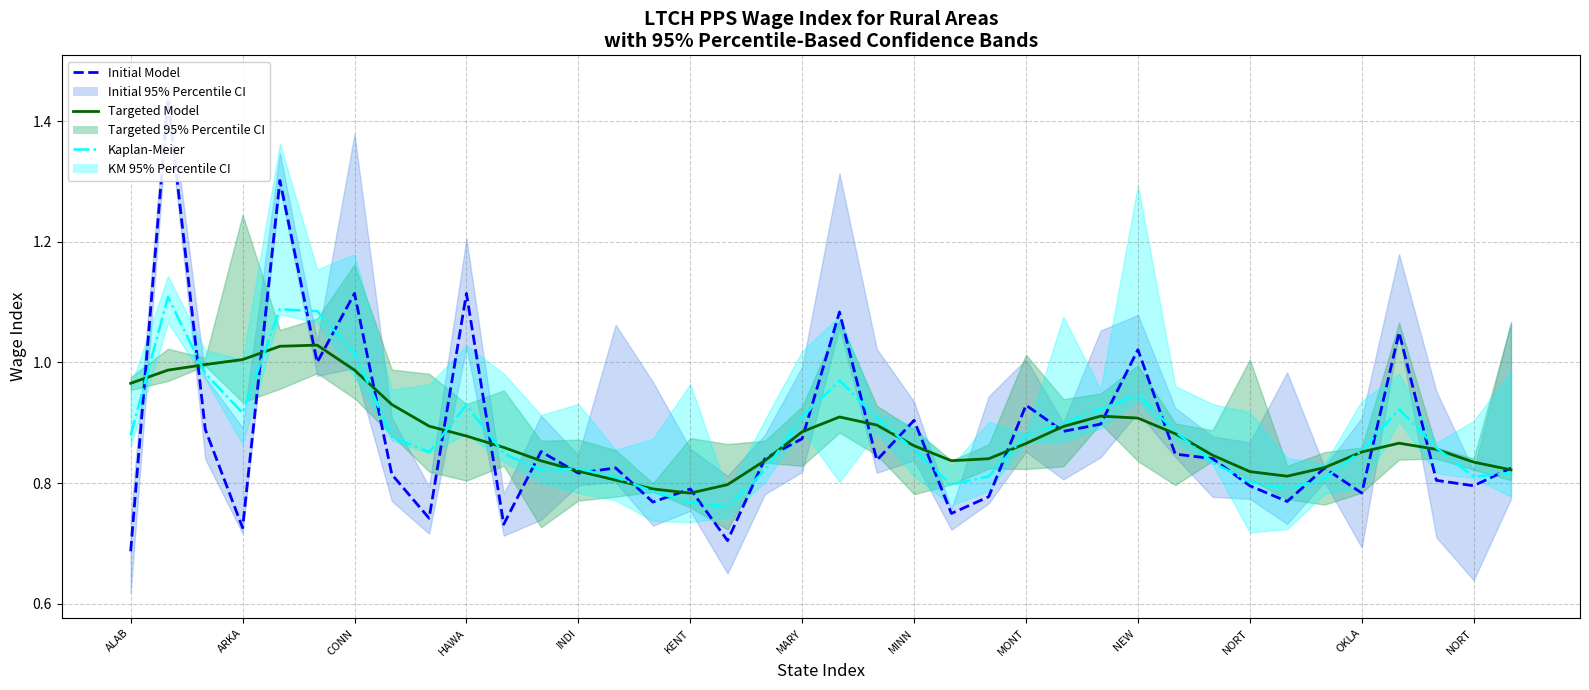

After their last crossing, which series has the higher values: Kaplan-Meier or Targeted Model?

Targeted Model